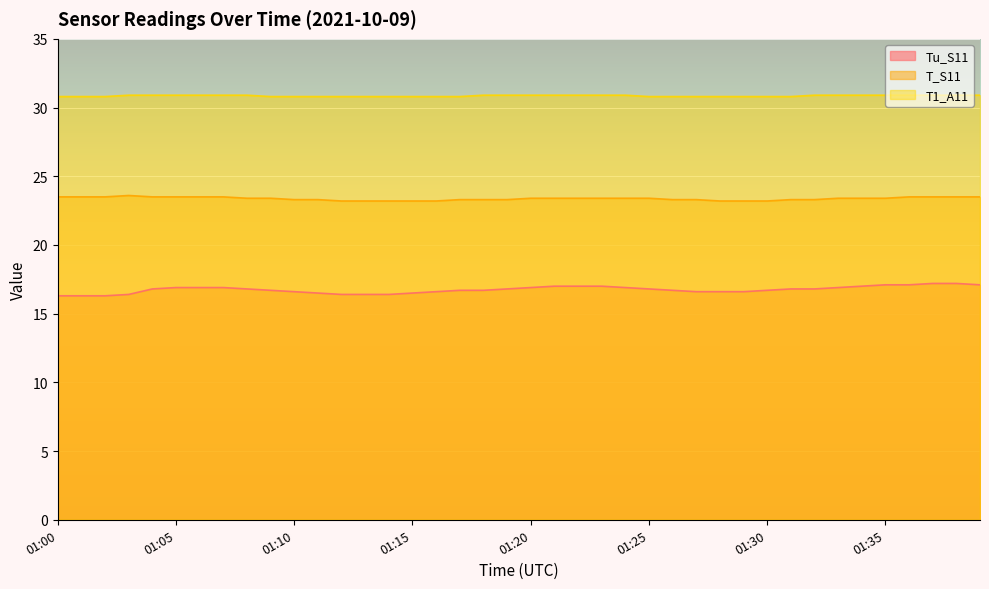

Is it true that T_S11 equals 11.1 at 01:16?

False